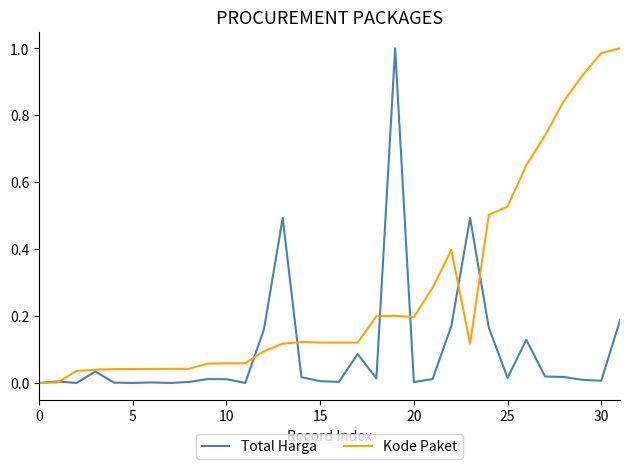

Which series has the largest total across all categories?

Kode Paket